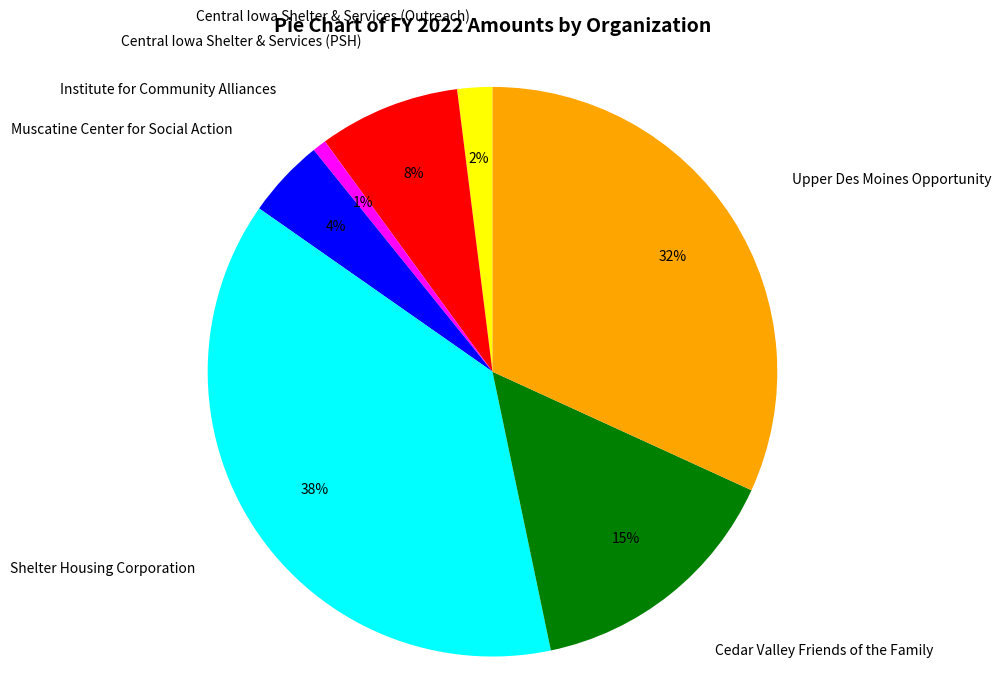

What is the largest slice in the pie chart?

Shelter Housing Corporation